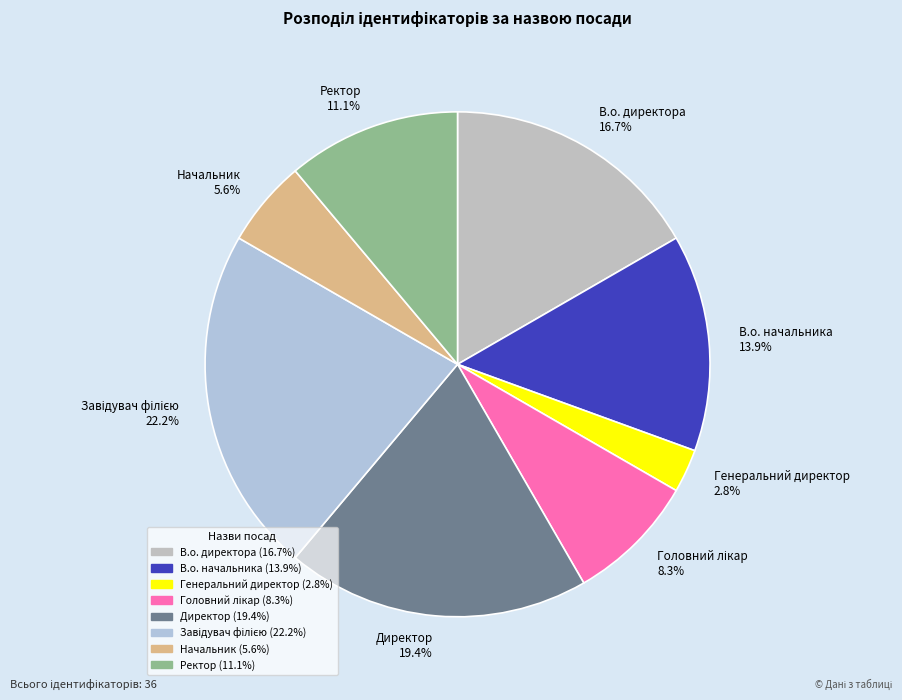

How many segments does this pie chart have?

8